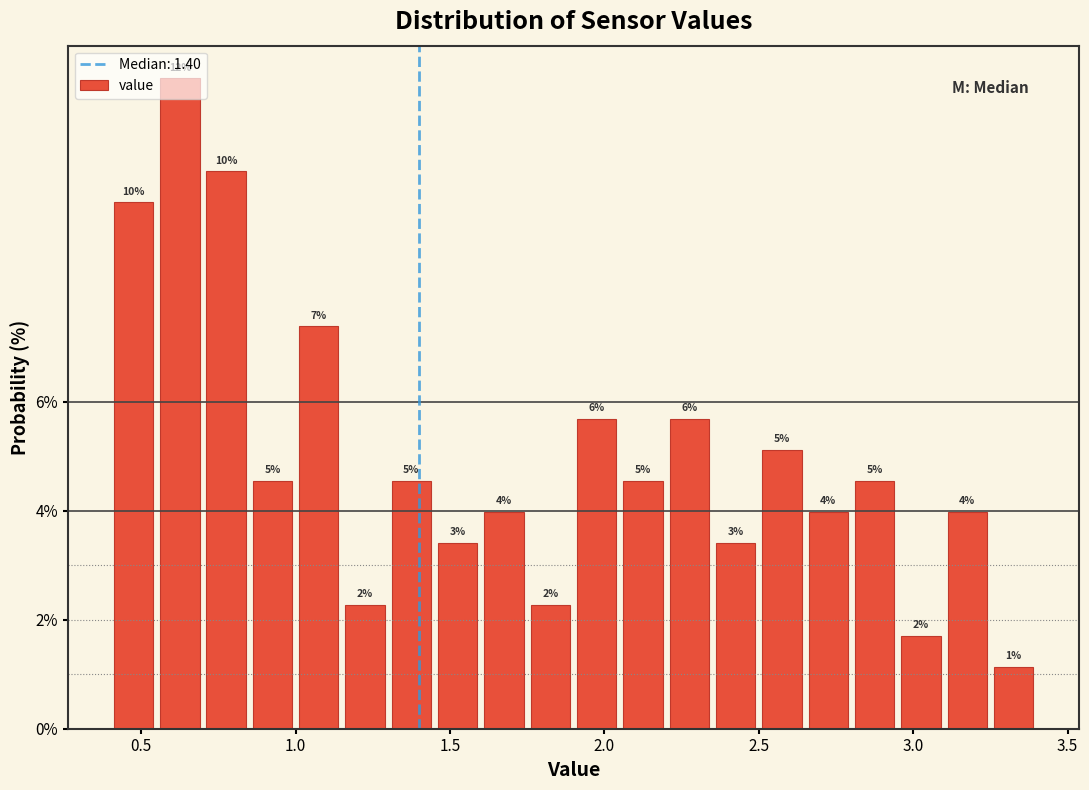

Around what value on the x-axis is the tallest bar? Give the approximate position of its centre, as read against the axis.

0.65